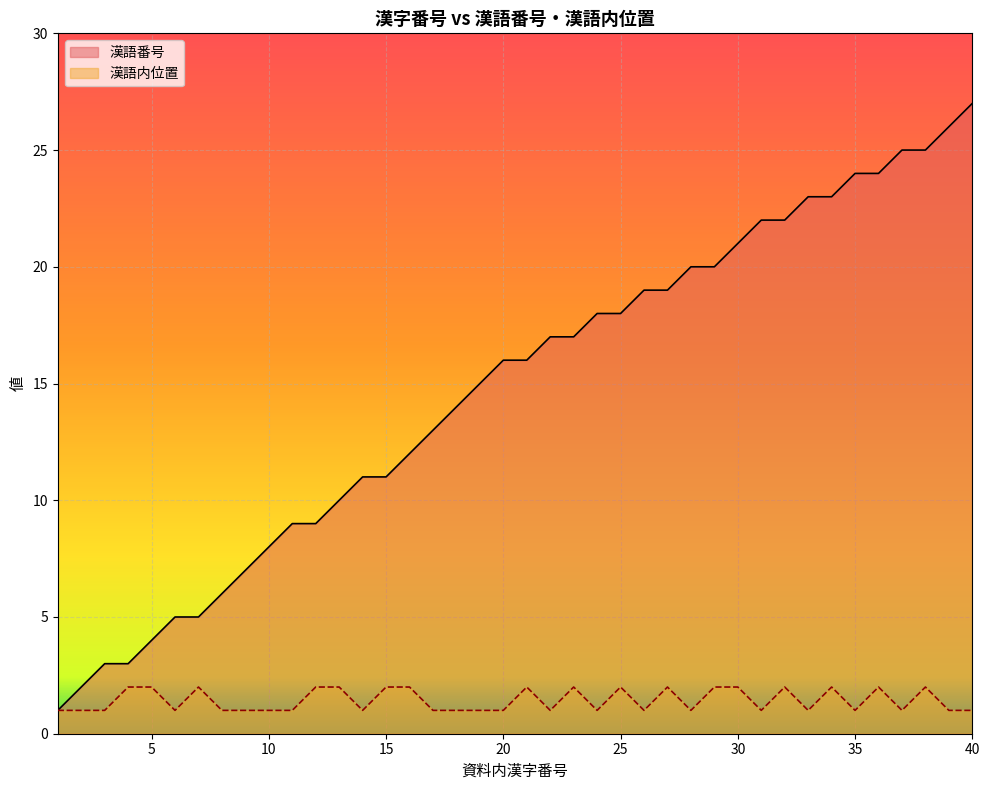

How many lines are shown in the chart?

2